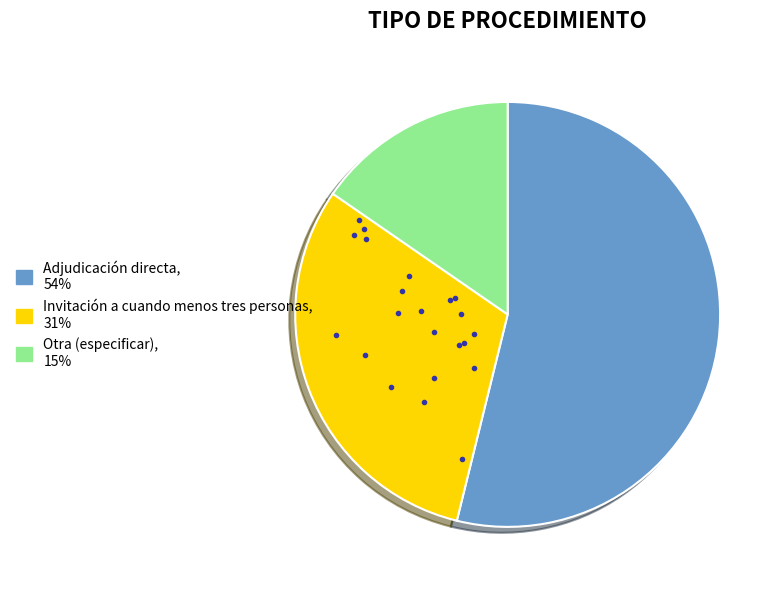

Count the number of slices in the pie.

3